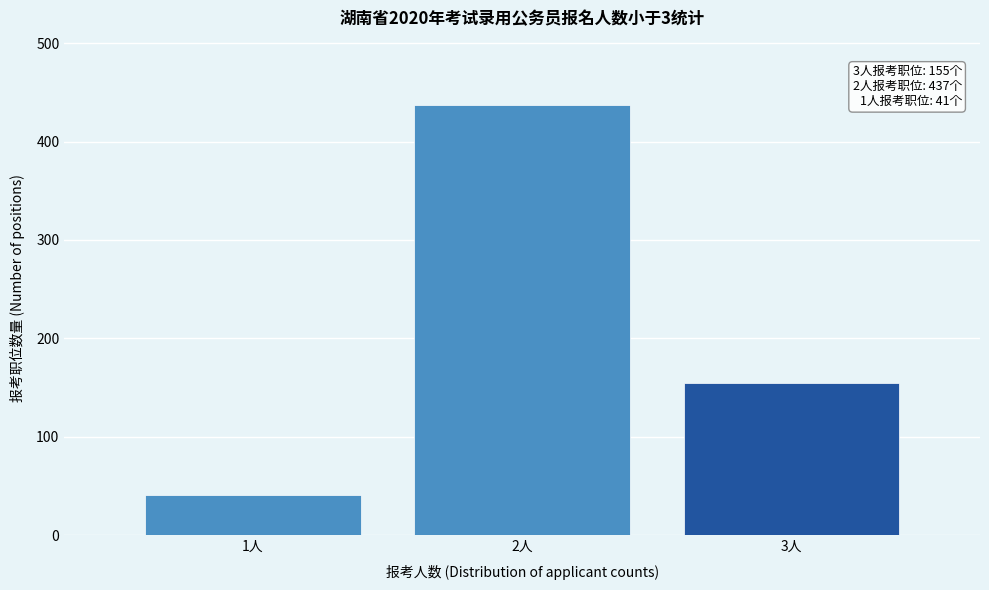

Reading left to right, list all the values displayed in this chart.

1人=41	2人=437	3人=155